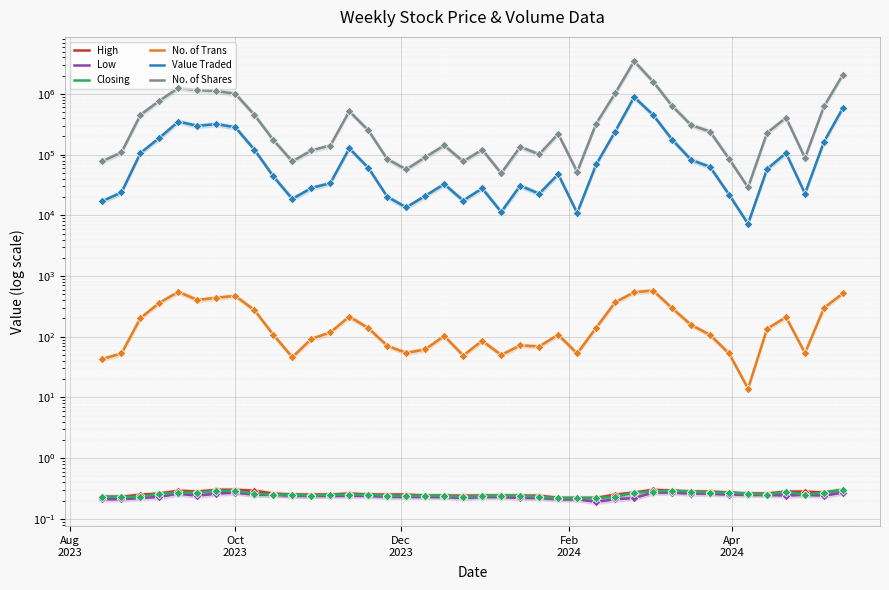

At how many categories does at least one series exceed 2712131?

1